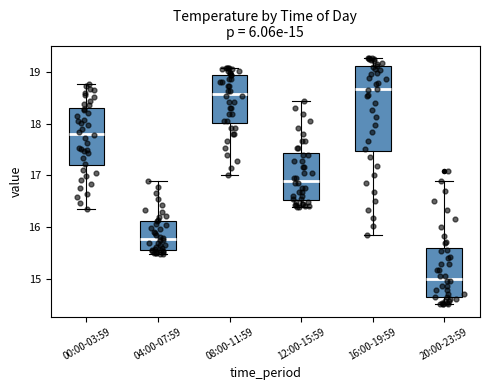

Which box is the tallest, from its lower edge to its upper edge?

16:00-19:59